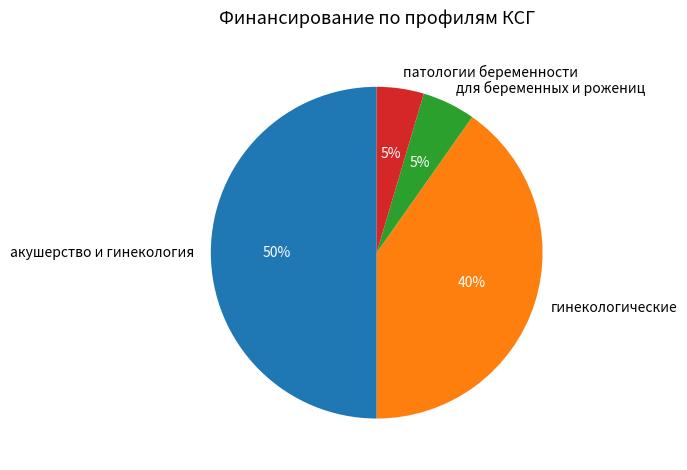

Approximately how many times larger is the value at для беременных и рожениц compared to гинекологические?

0.1